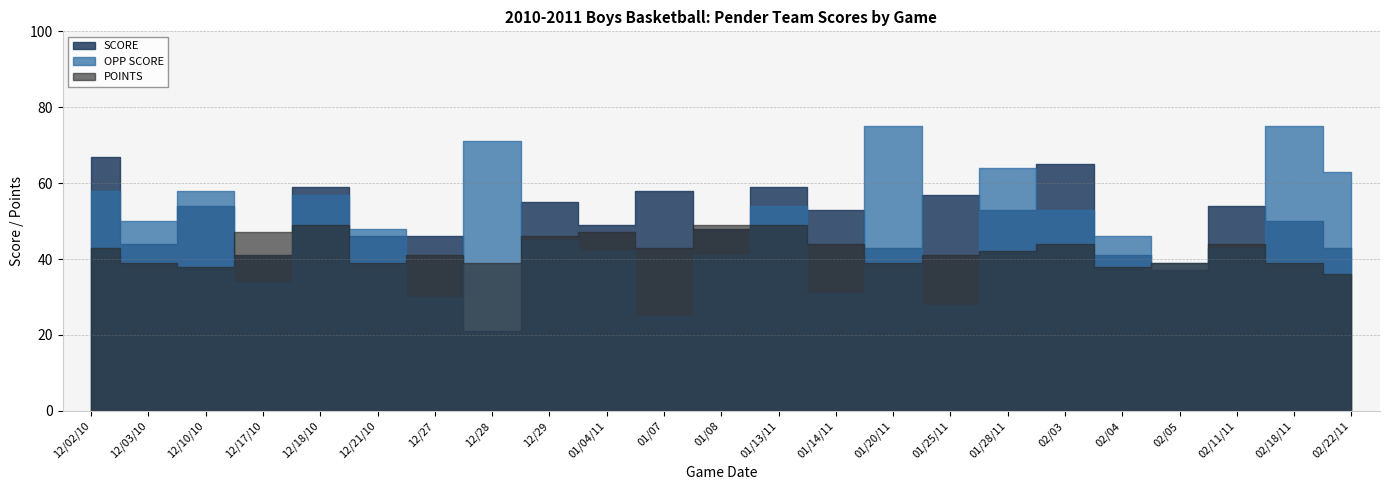

Reading left to right, transcribe all the data shown in this chart.

SCORE: 67	44	54	41	59	46	46	21	55	49	58	48	59	53	43	57	53	65	41	37	54	50	43
OPP SCORE: 58	50	58	34	57	48	30	71	45	42	25	41	54	31	75	28	64	53	46	39	43	75	63
POINTS: 43	39	38	47	49	39	41	39	46	47	43	49	49	44	39	41	42	44	38	39	44	39	36